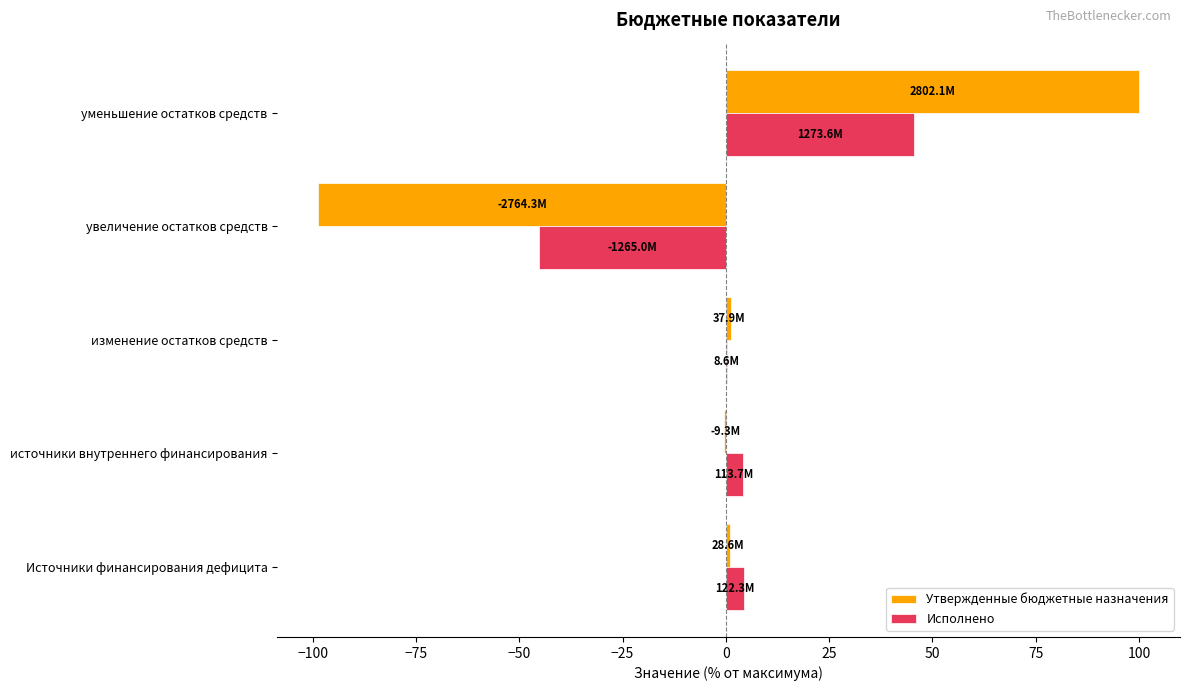

What is the sum of all Утвержденные бюджетные назначения values?

3.4